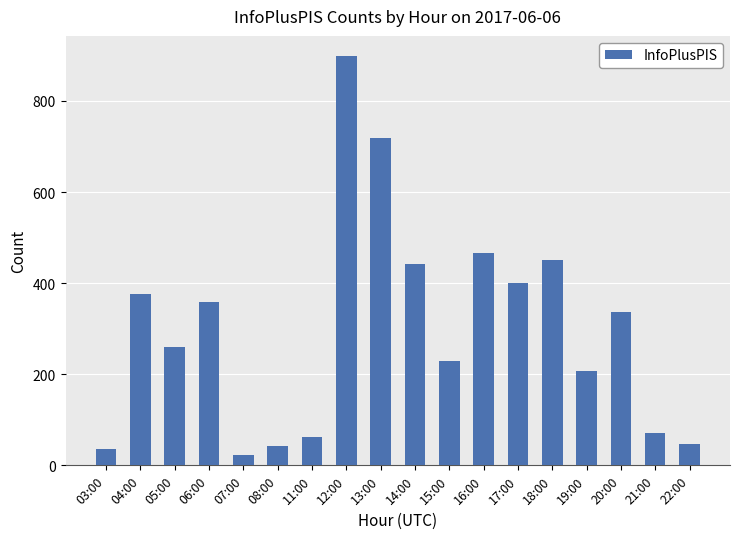

What is the average value?

301